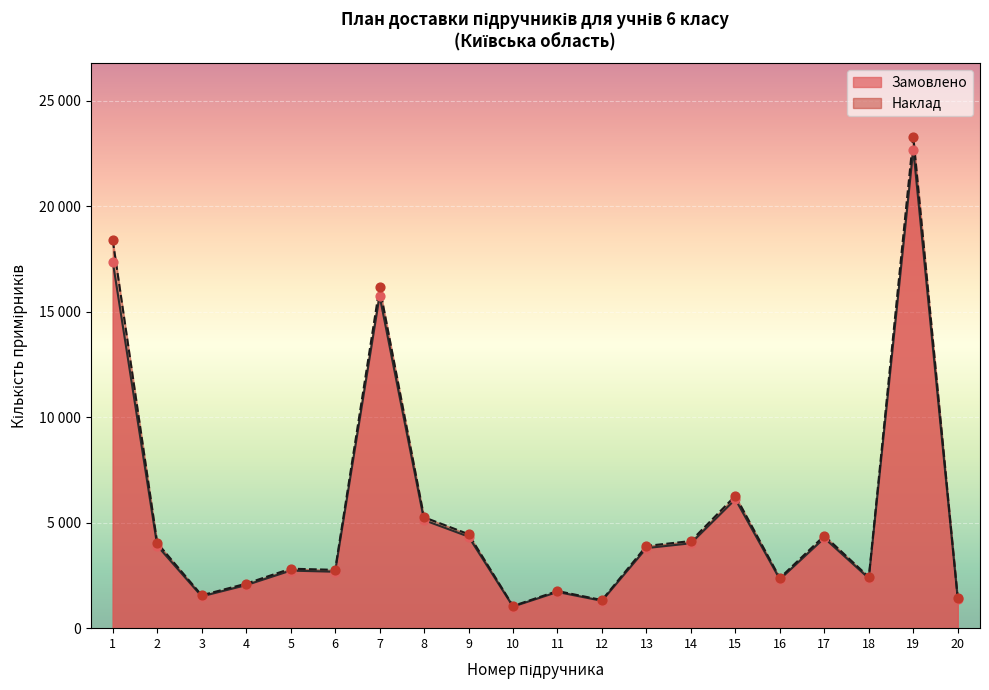

Is the value of Наклад at 7 greater than the value of Замовлено at 20?

Yes